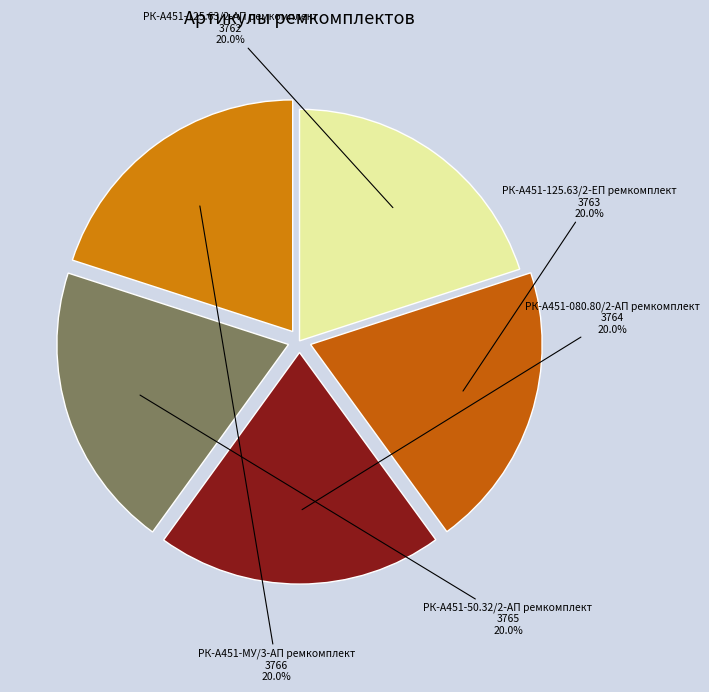

To the nearest percent, what percentage of the pie is РК-А451-МУ/3-АП ремкомплект?

20%